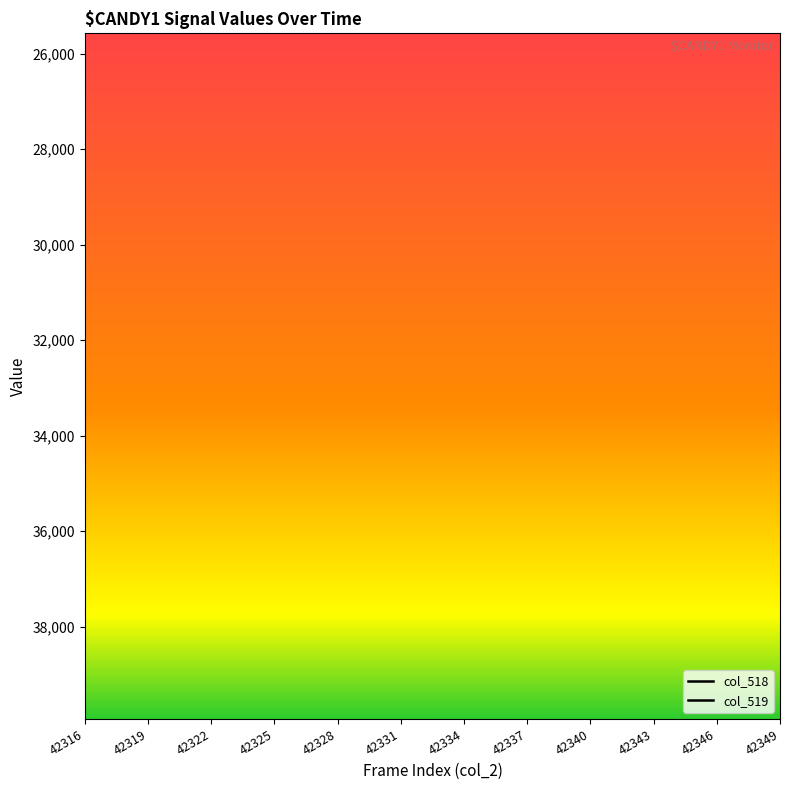

Which series has the largest range (max minus min)?

col_518